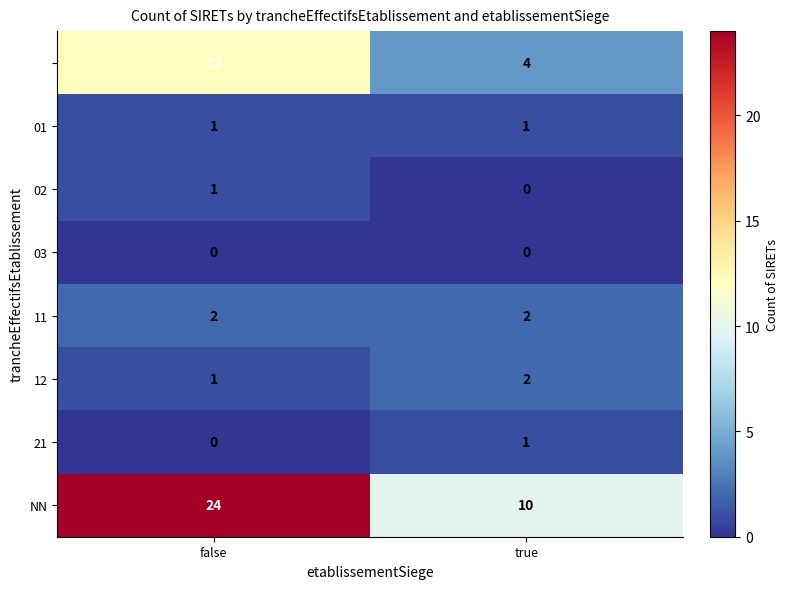

Count the number of categories in the chart.

2